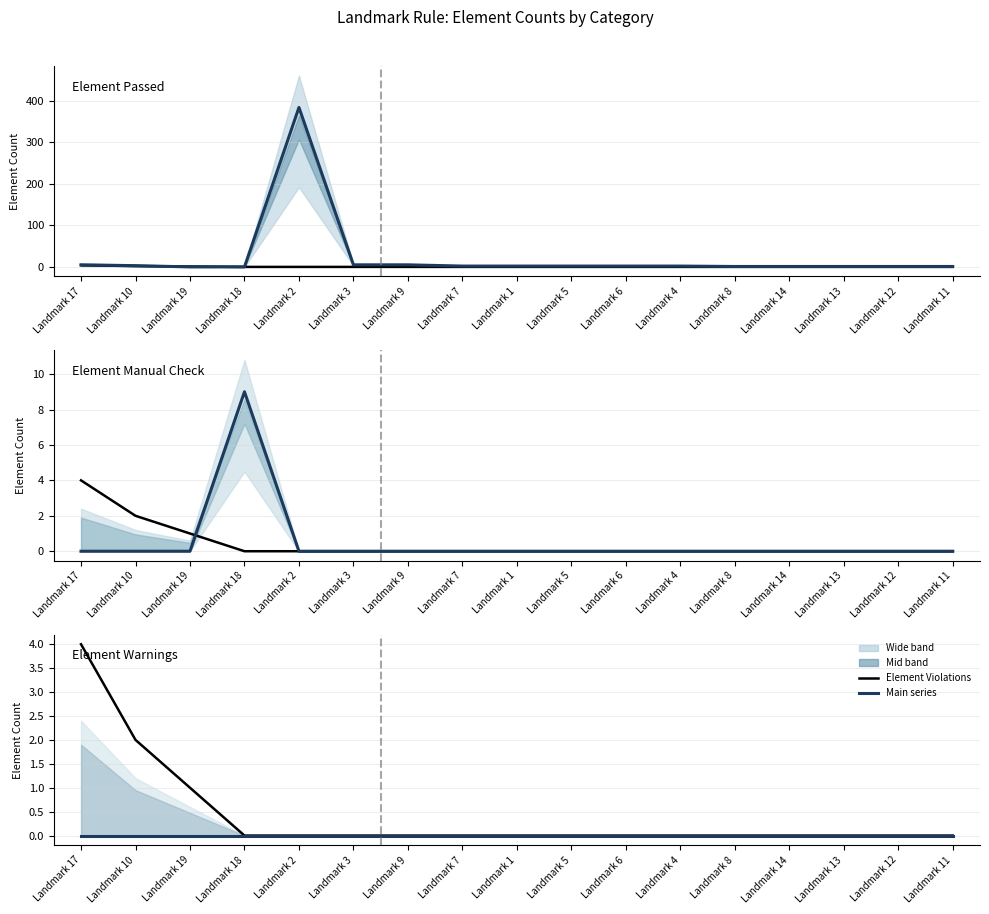

Reading right to left, what are all the values shown in this chart?

Element Violations: 0	0	0	0	0	0	0	0	0	0	0	0	0	0	1	2	4
Element Passed: 1	1	1	1	1	2	2	2	2	2	5	5	384	0	0	3	5
Element Manual Check: 0	0	0	0	0	0	0	0	0	0	0	0	0	9	0	0	0
Element Warnings: 0	0	0	0	0	0	0	0	0	0	0	0	0	0	0	0	0